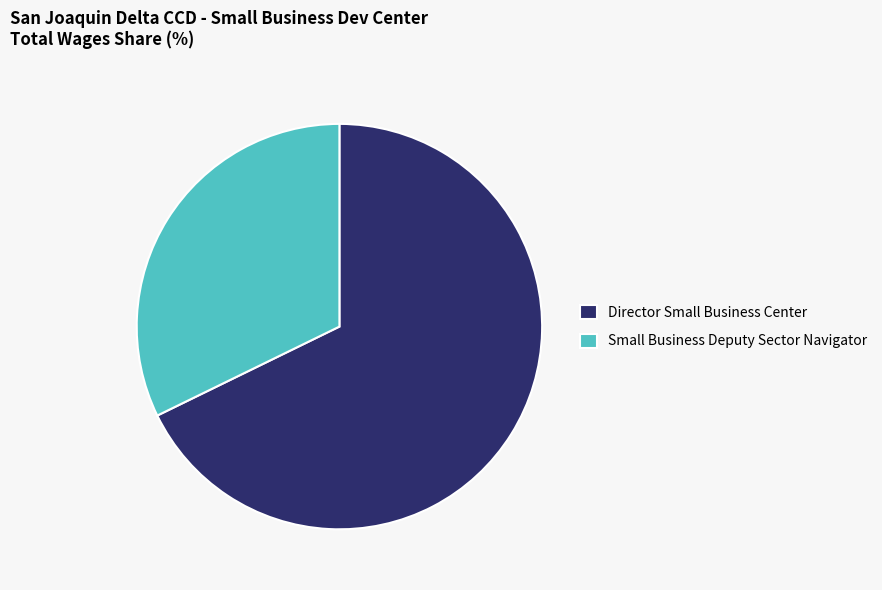

Rank the categories by value from highest to lowest.

Director Small Business Center, Small Business Deputy Sector Navigator